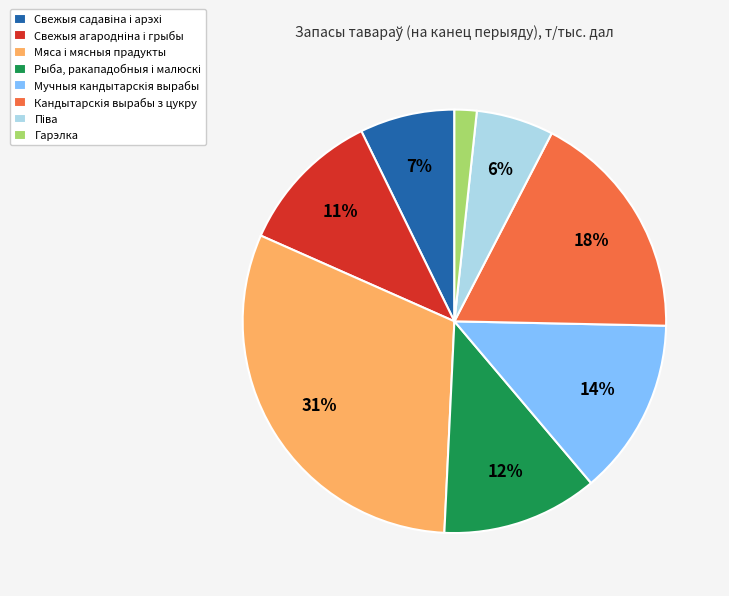

What is the smallest slice in the pie chart?

Гарэлка